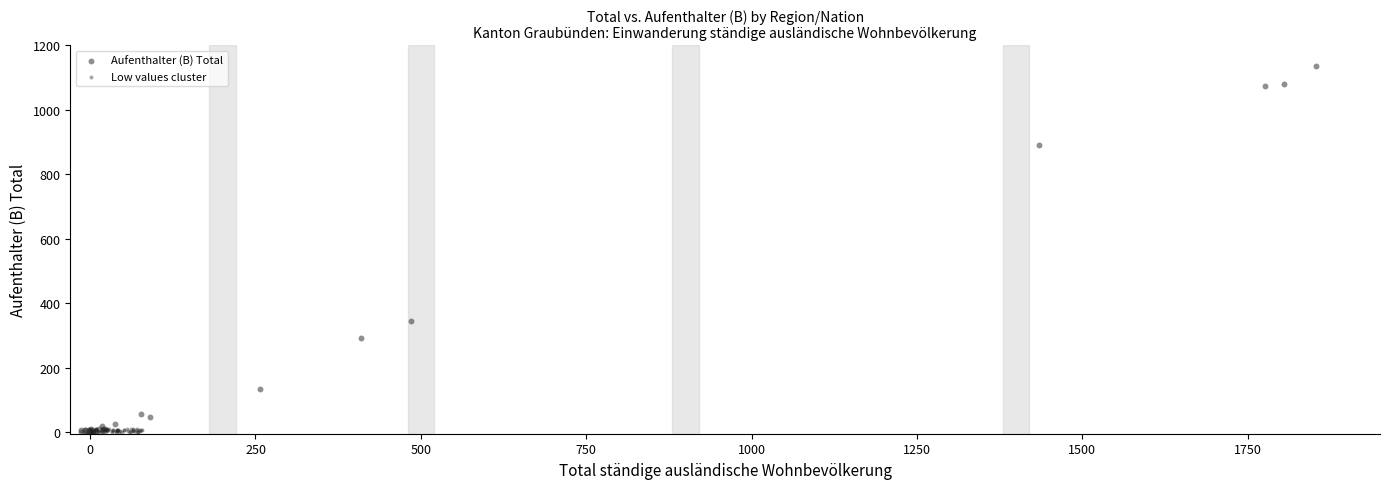

Which series has the largest Y range (max minus min)?

Aufenthalter (B) Total